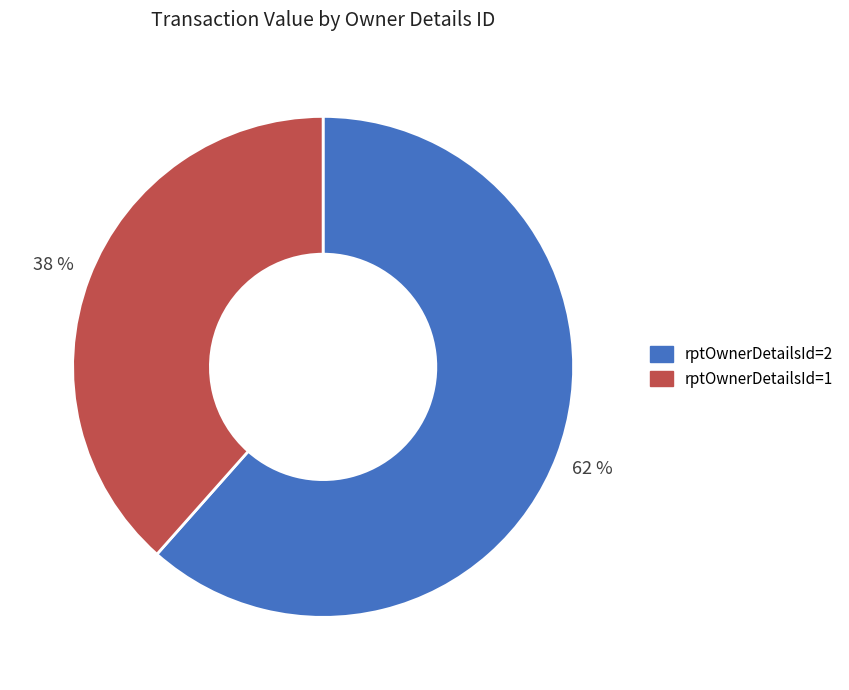

Approximately how many times larger is the value at rptOwnerDetailsId=1 compared to rptOwnerDetailsId=2?

0.6